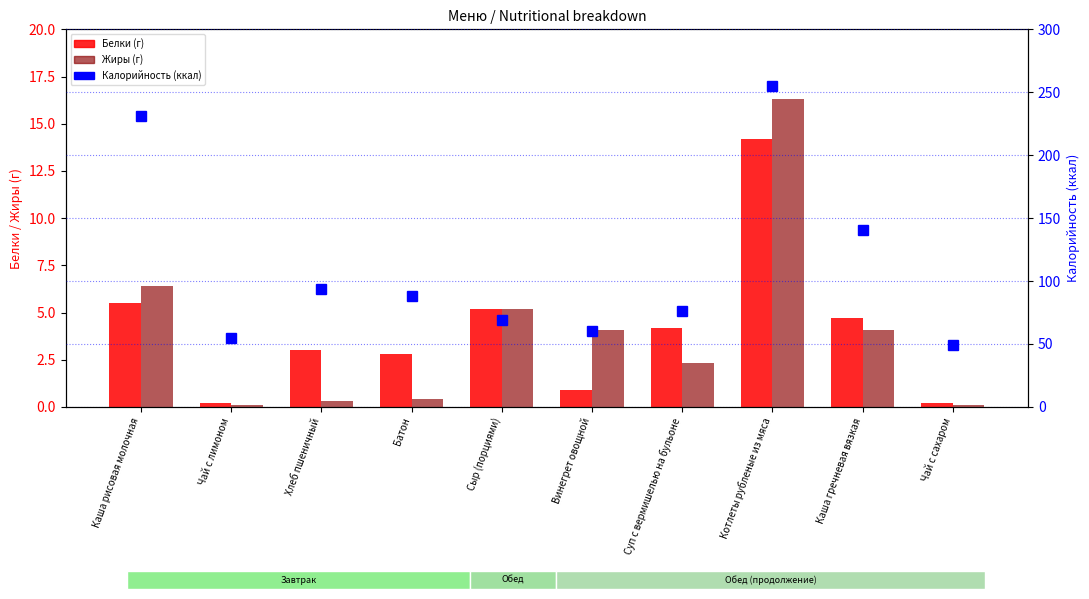

The Калорийность (ккал) series shows 140.4 at Каша гречневая вязкая. True or false?

True